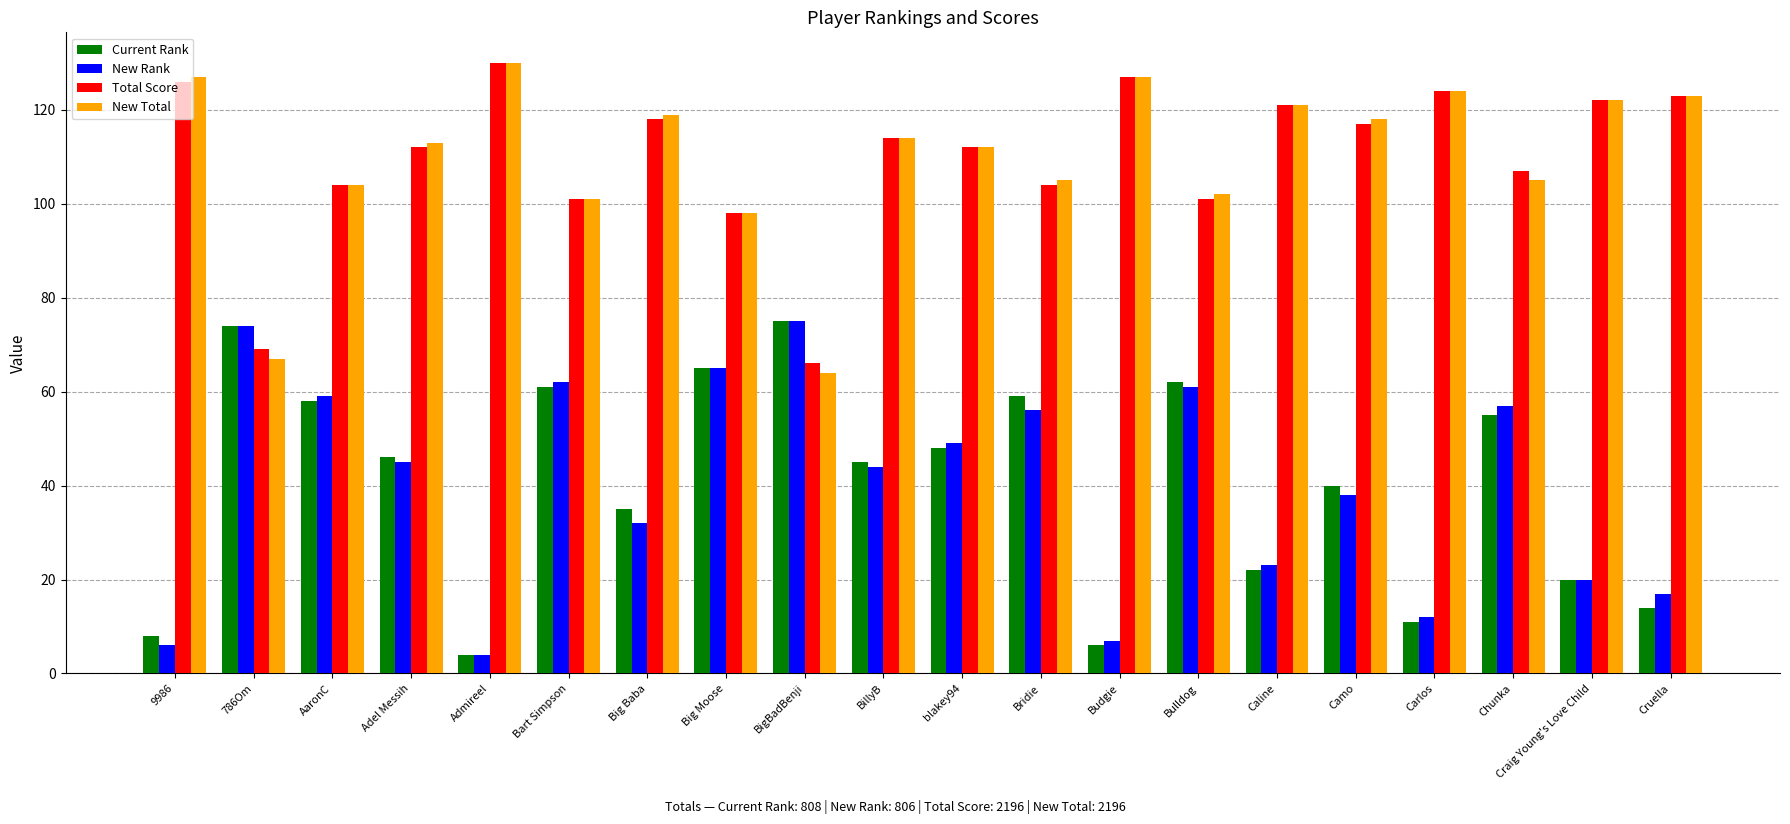

Is the value of New Total at Bart Simpson greater than the value of Total Score at Big Moose?

Yes